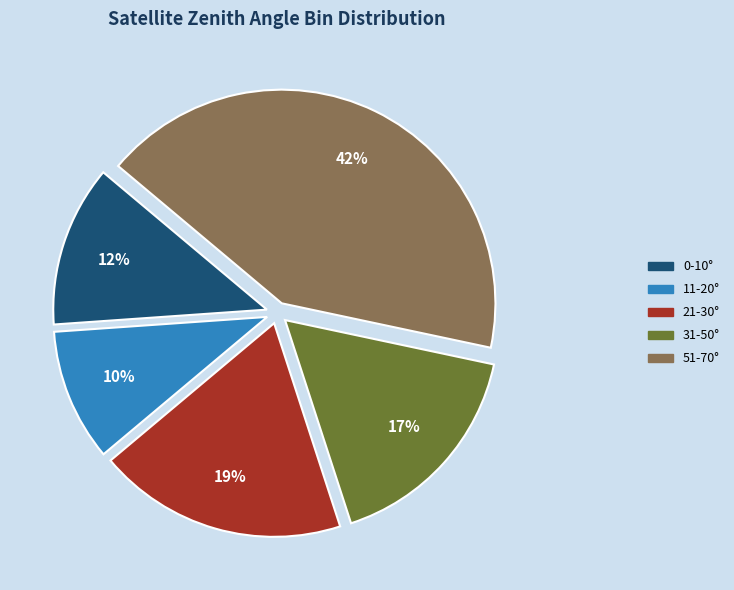

To the nearest percent, what is the combined percentage of 31-50° and 11-20°?

27%